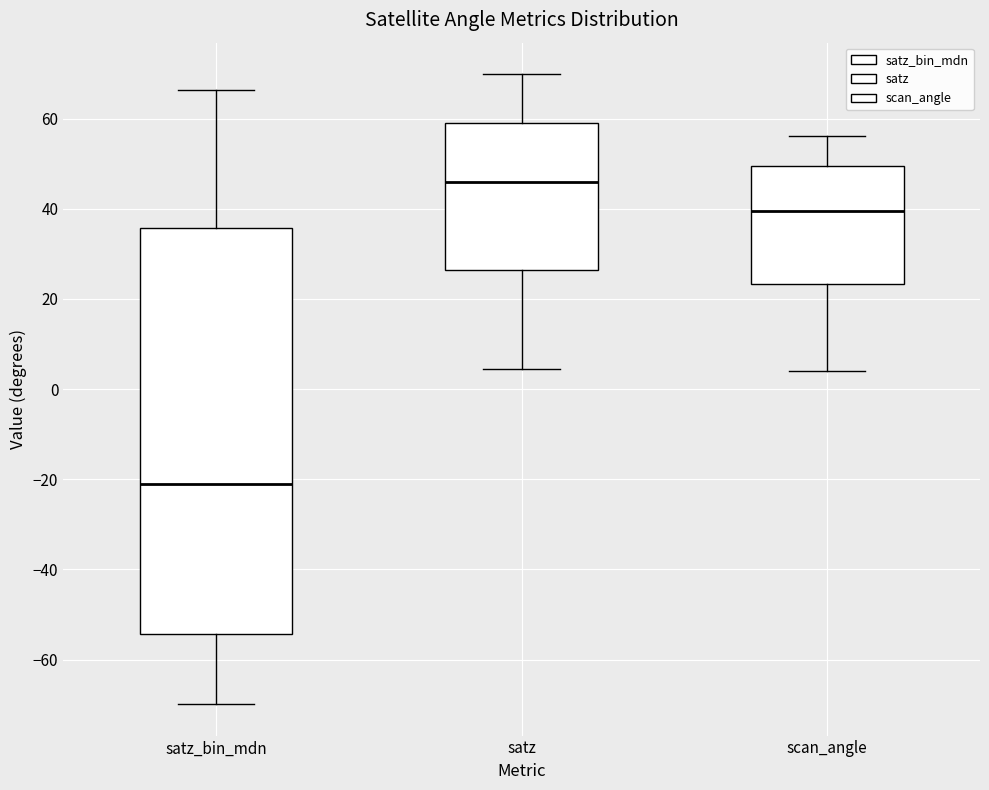

Which box's median line is the highest?

satz